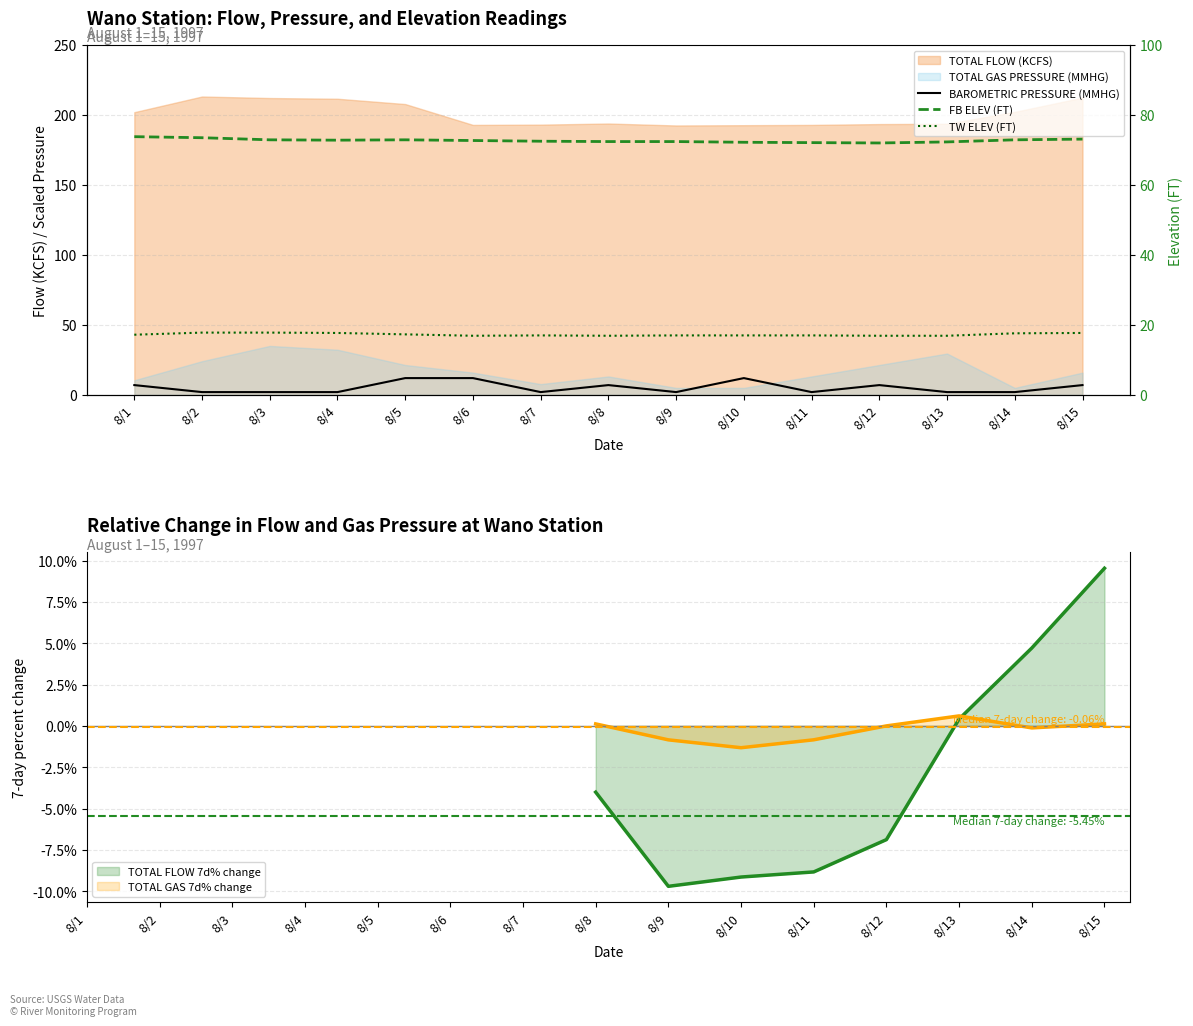

At how many categories does at least one series exceed 10?

15